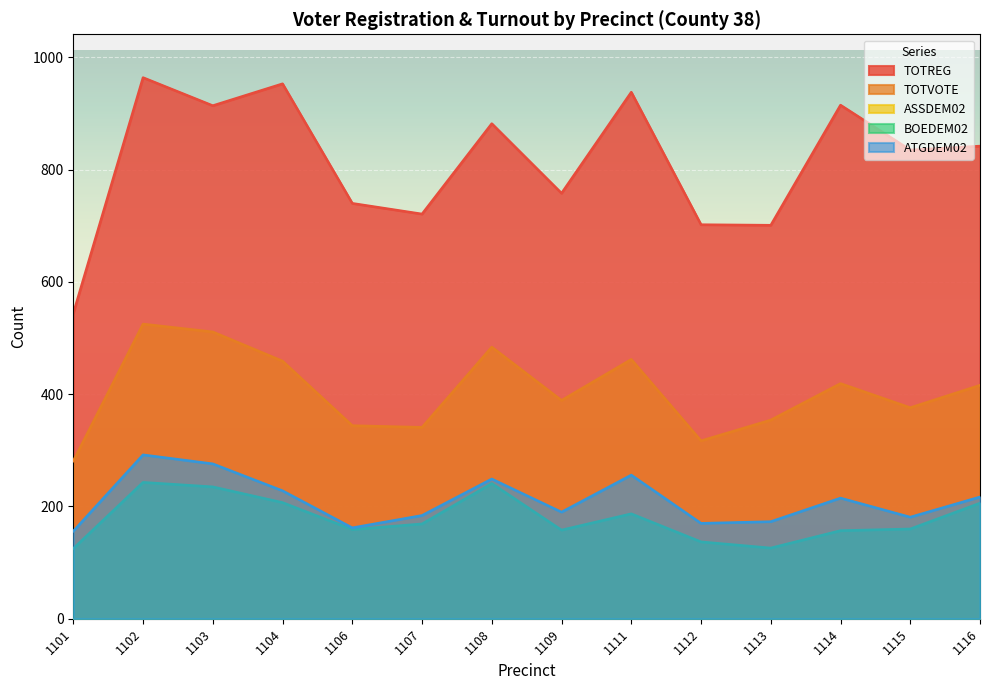

What is the spread (max minus min) of values at 1112?

702